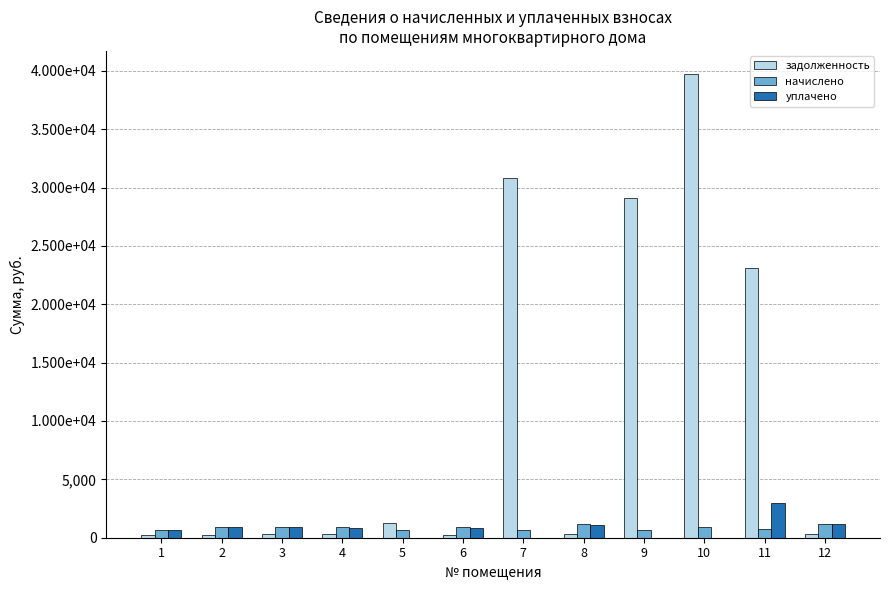

At how many categories does at least one series exceed 4549?

4